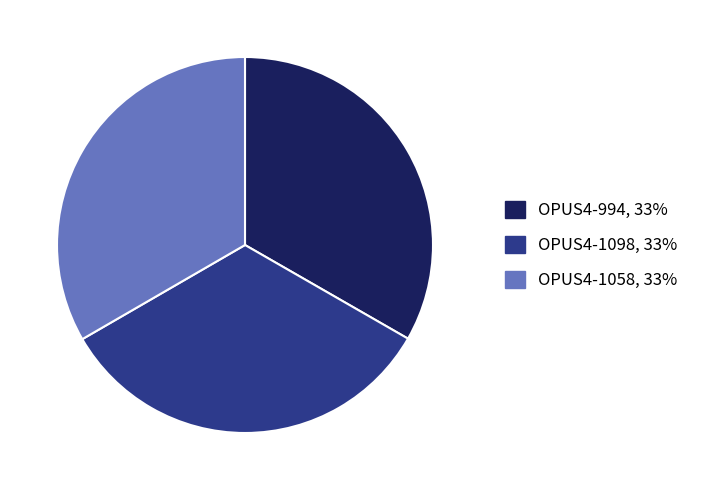

How many segments does this pie chart have?

3